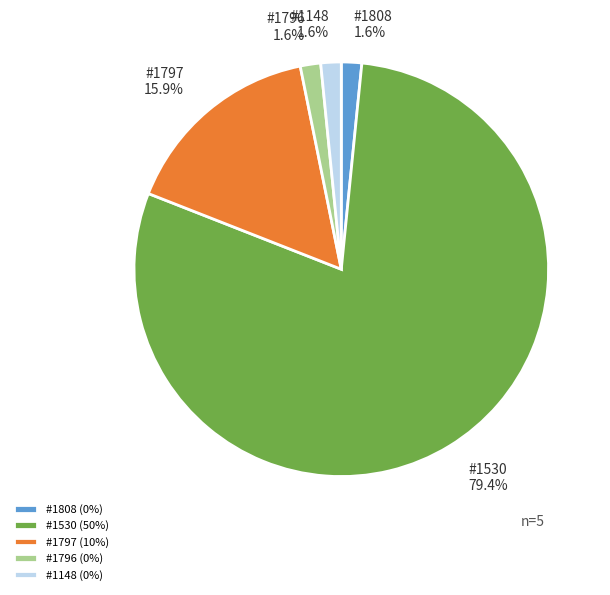

What percentage is NOT represented by #1796 (0%)?

98.4%